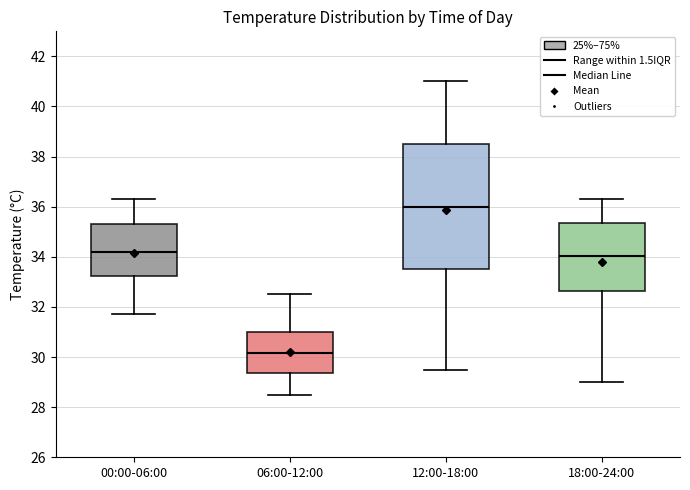

Reading left to right, read every box against the y-axis: the position of its median line, the range the box covers, and the ends of its whiskers. The values are not printed on the chart, so give them approximately, as read against the axis.

00:00-06:00: median 34.2, box 33.2 to 35.4, whiskers 31.8 to 36.4
06:00-12:00: median 30.2, box 29.4 to 31.0, whiskers 28.6 to 32.6
12:00-18:00: median 36.0, box 33.6 to 38.6, whiskers 29.6 to 41.0
18:00-24:00: median 34.0, box 32.6 to 35.4, whiskers 29.0 to 36.4